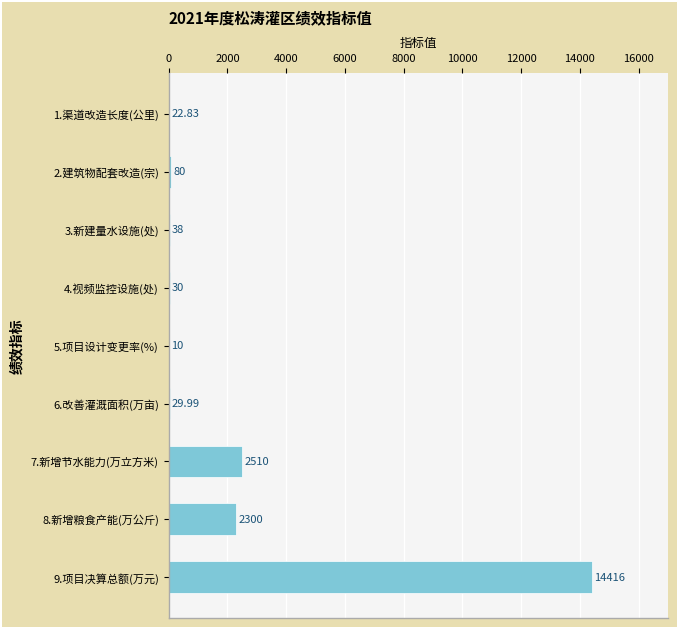

How many distinct data groups are displayed?

1